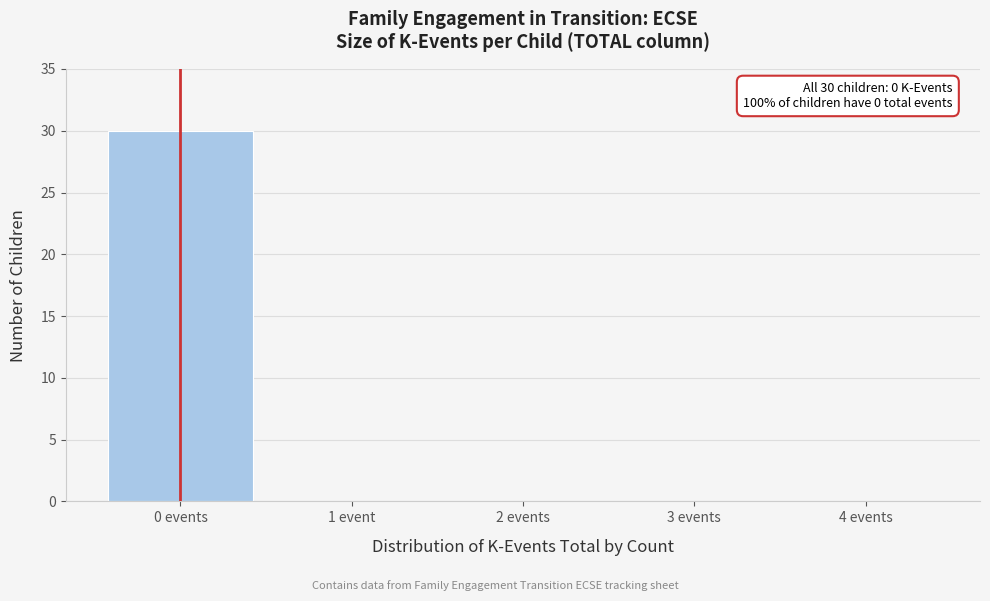

Reading left to right, list all the values displayed in this chart.

0 events=30	1 event=0	2 events=0	3 events=0	4 events=0